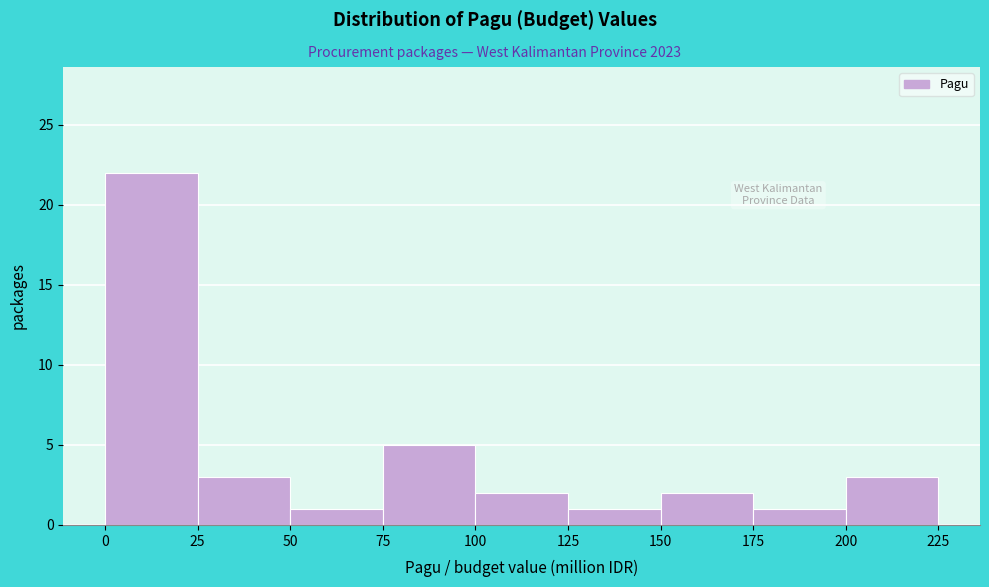

Reading left to right, what are all the values shown in this chart?

0=22	25=3	50=1	75=5	100=2	125=1	150=2	175=1	200=3